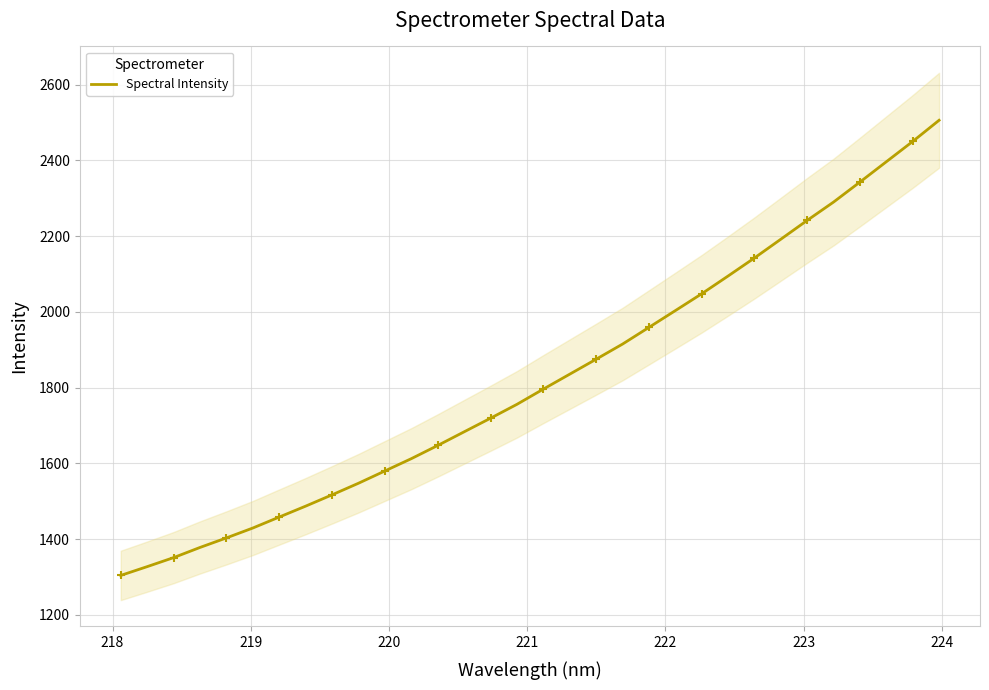

What is the lowest value of the Spectral Intensity series?

1304.3